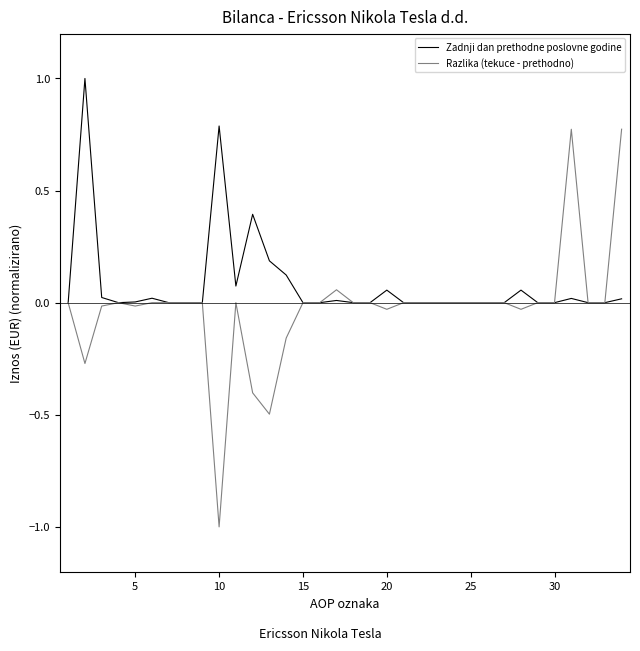

Which series has the largest range (max minus min)?

Razlika (tekuce - prethodno)